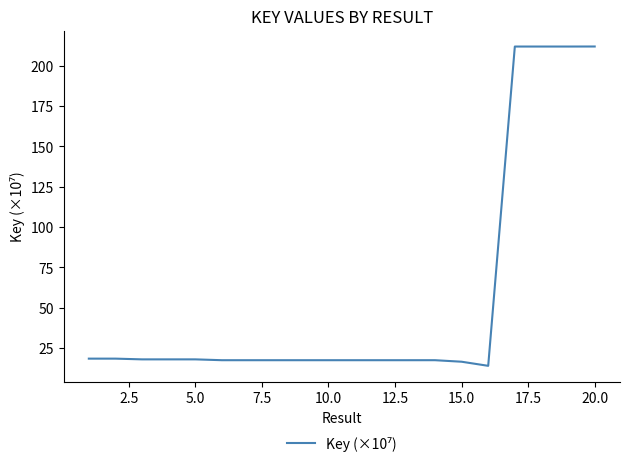

What is the smallest value displayed?

14.0